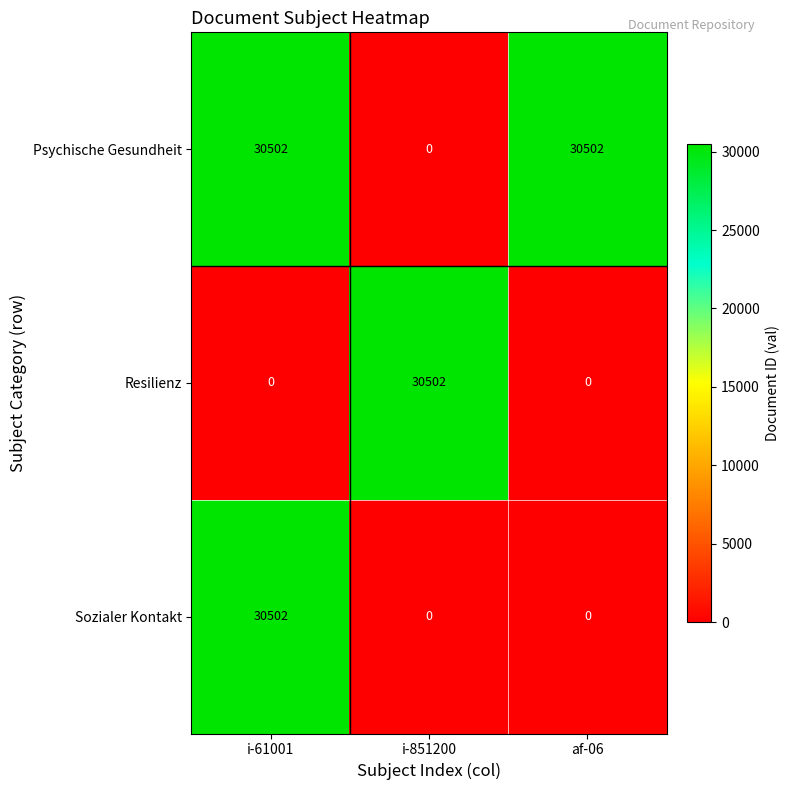

What is the total value across all series at af-06?

30502